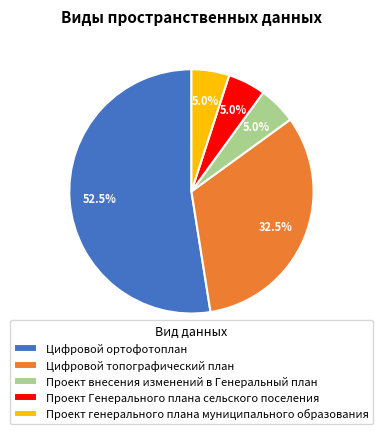

Count the number of slices in the pie.

5